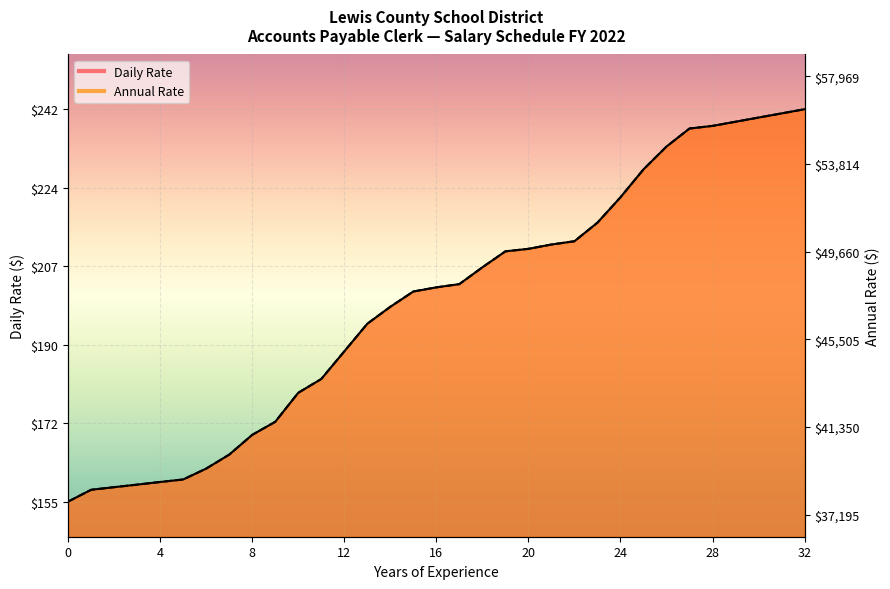

The value of Annual Rate at 5 is 159.9. True or false?

True